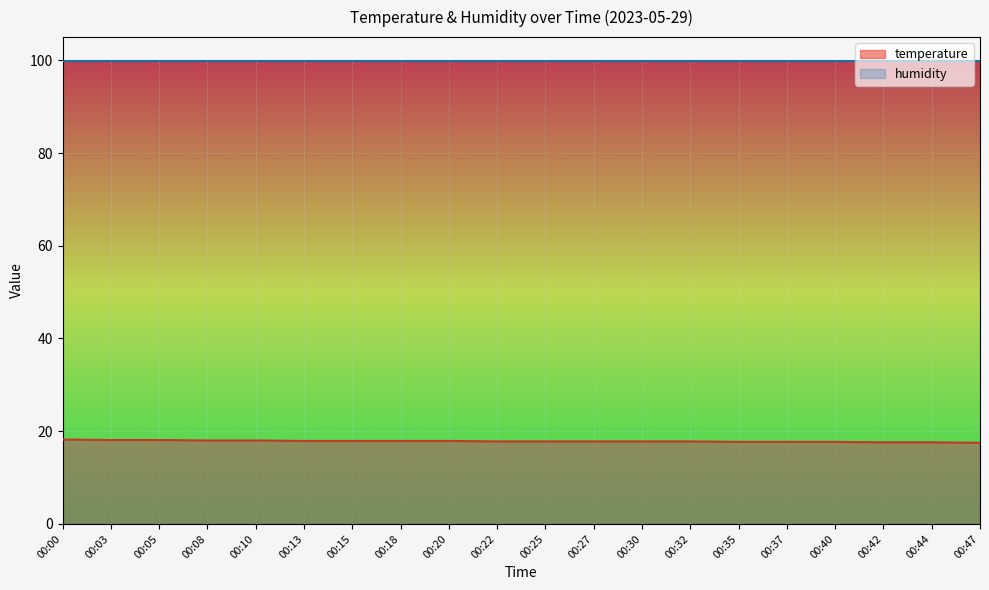

Read the value at 00:08.

18.0